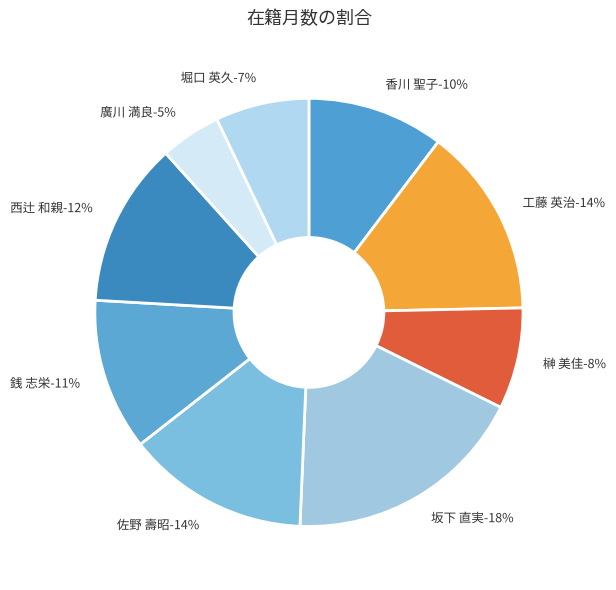

What percentage is the 西辻 和親-65 slice, to the nearest percent?

12%